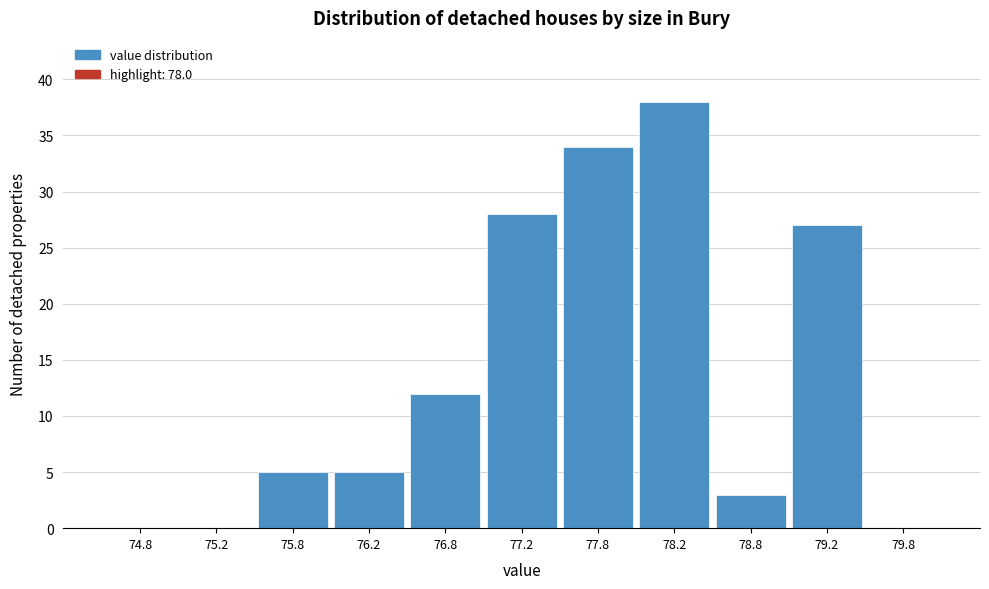

Which range on the x-axis has the tallest bar?

78.0 to 78.5